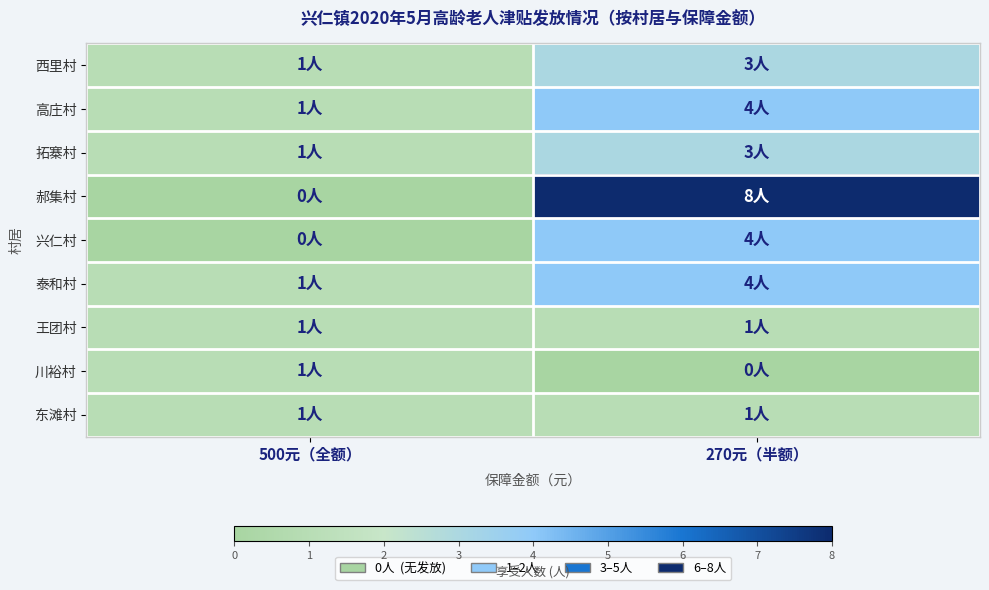

Which has a higher value, 270元（半额） or 500元（全额）?

270元（半额）